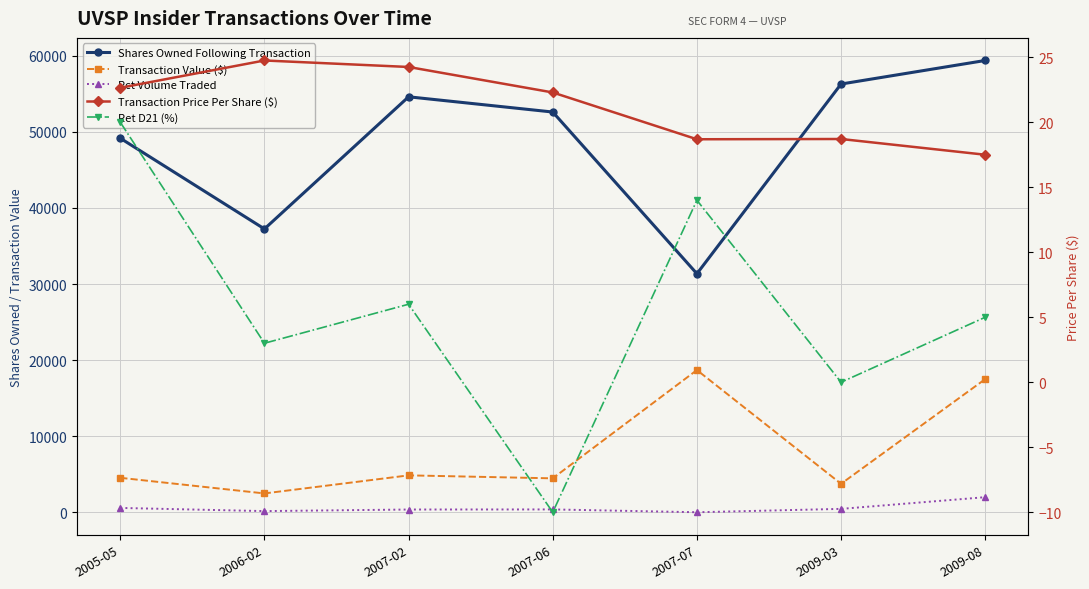

Is it true that Transaction Value ($) equals 22883.8 at 2009-08?

False